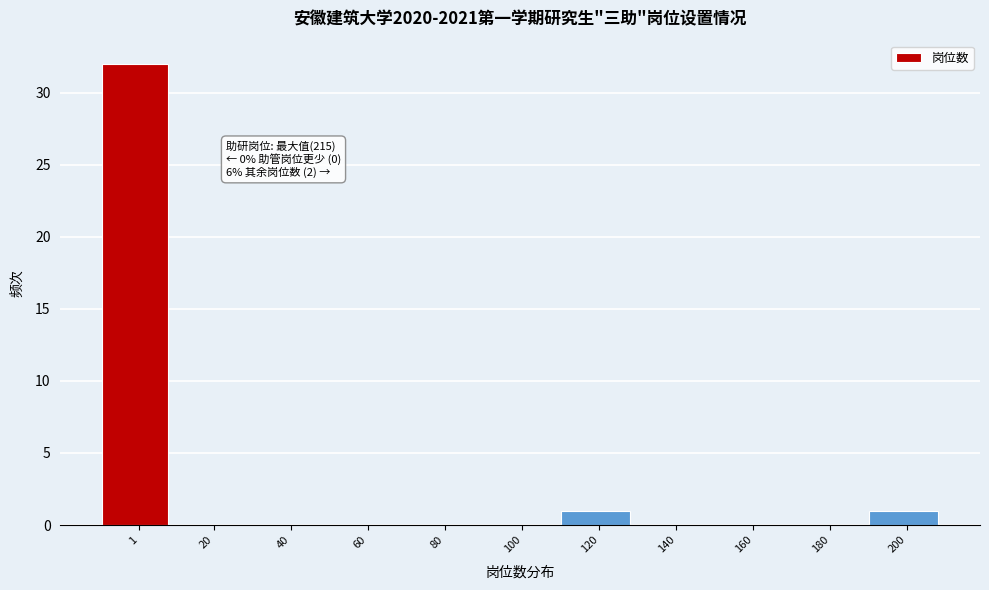

Reading left to right, extract all data points from this chart.

1=32	20=0	40=0	60=0	80=0	100=0	120=1	140=0	160=0	180=0	200=1